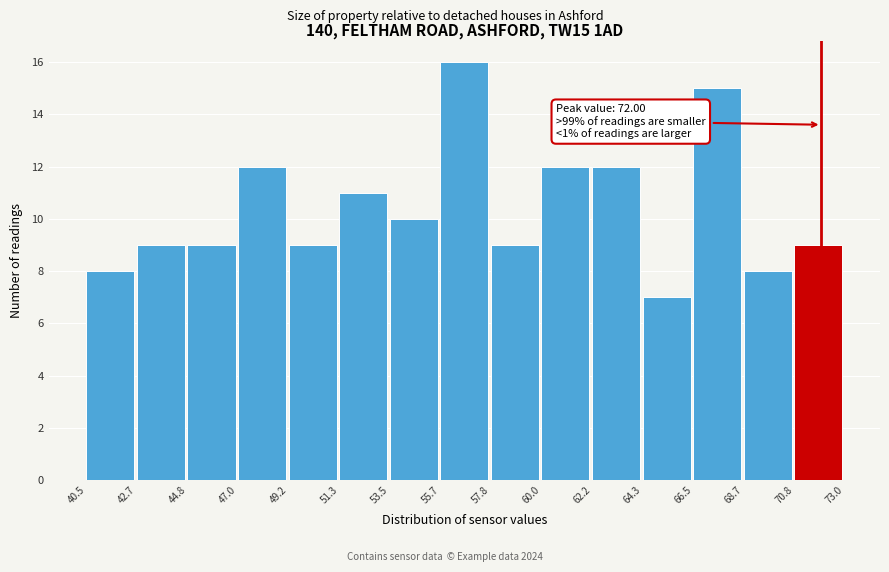

Which range on the x-axis has the tallest bar?

55.7 to 57.8